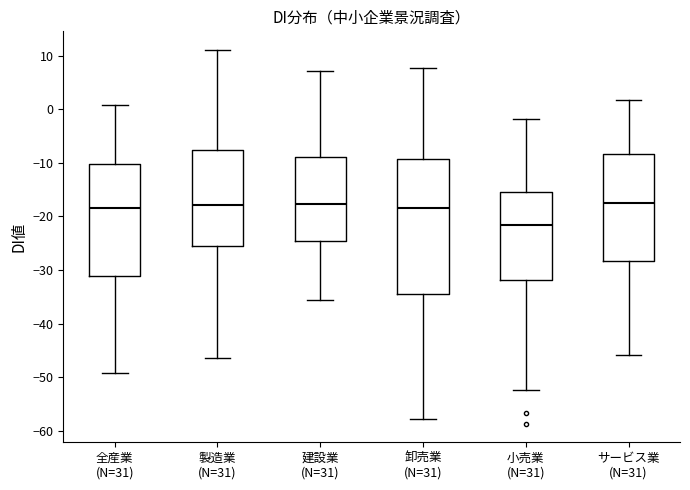

Where does the upper whisker of the box for 建設業 (N=31) end on the y-axis? The values are not printed on the chart, so give them approximately, as read against the axis.

7